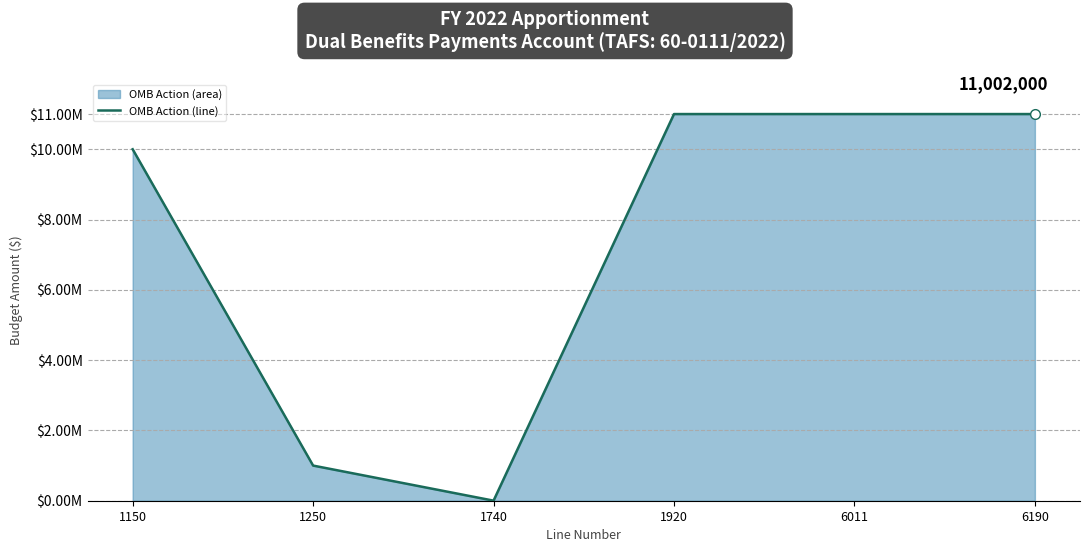

Is this an area chart (filled region under the line)?

Yes